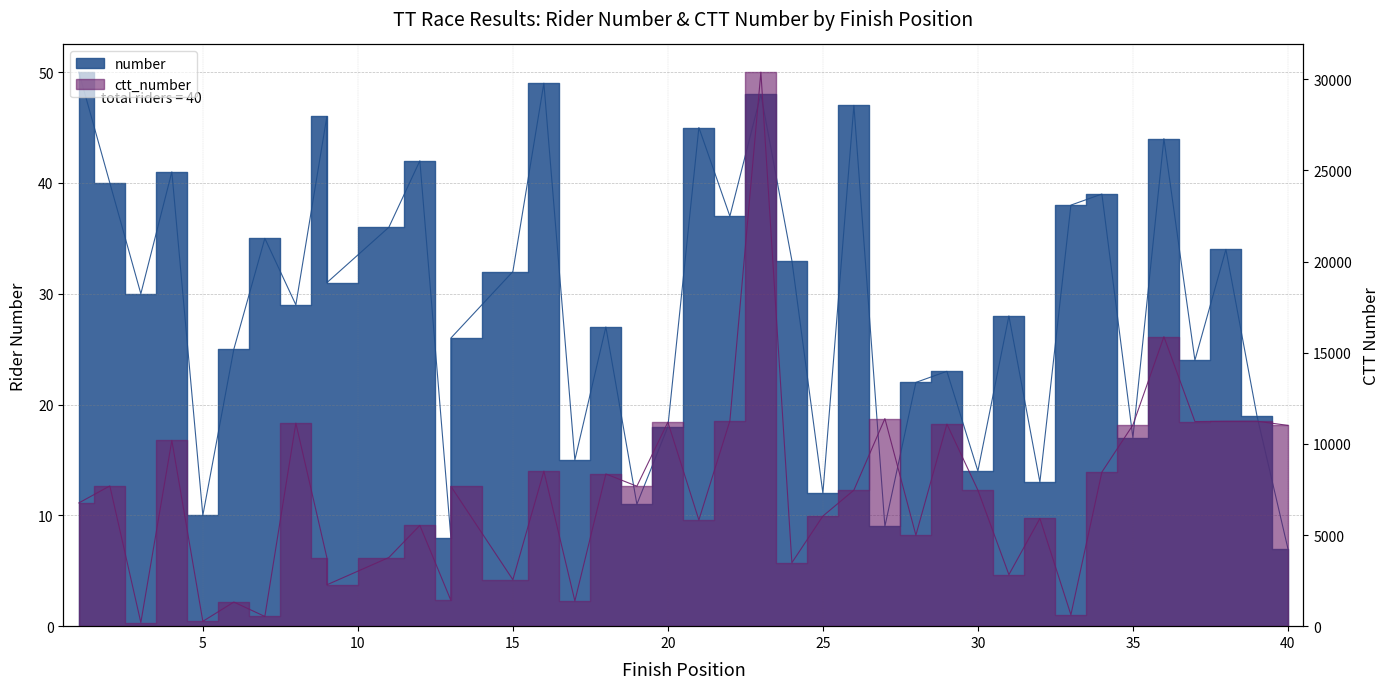

Is it true that ctt_number equals 11242 at 38?

True